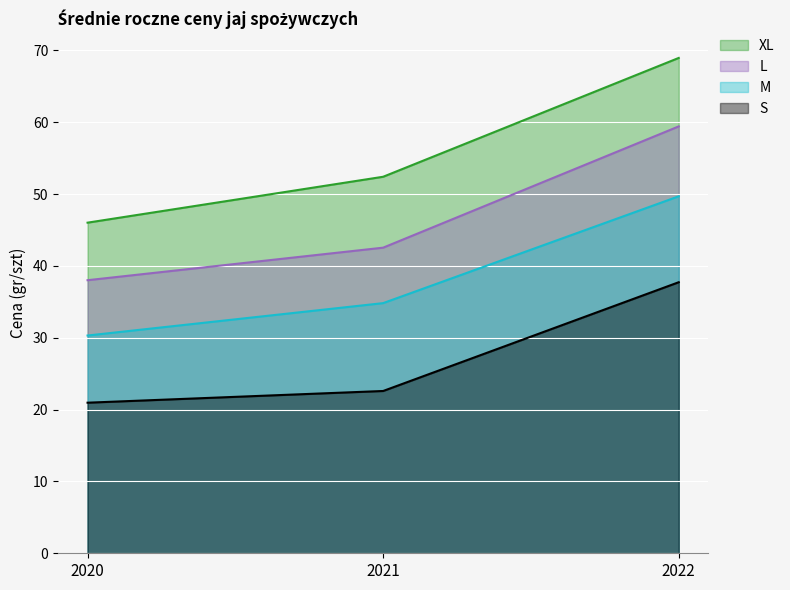

What is the value of the S point at the 3rd from the left?

37.7